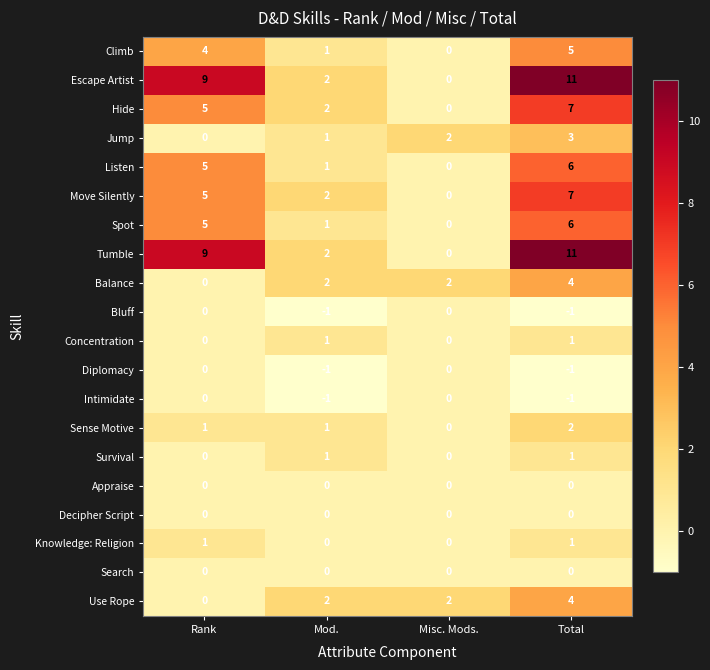

What is the spread (max minus min) of values at Rank?

9